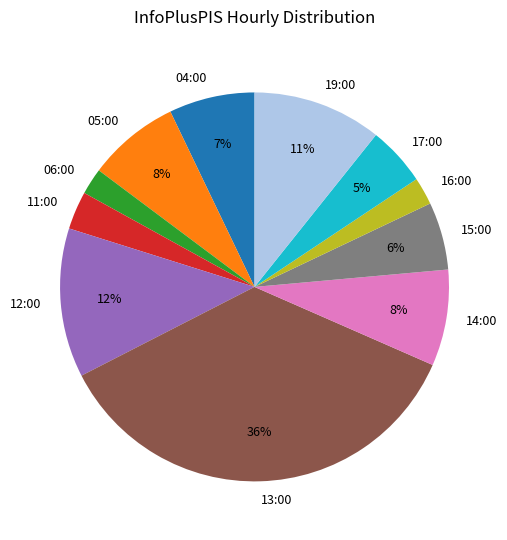

Is it true that 13:00 is 36% of the pie?

True